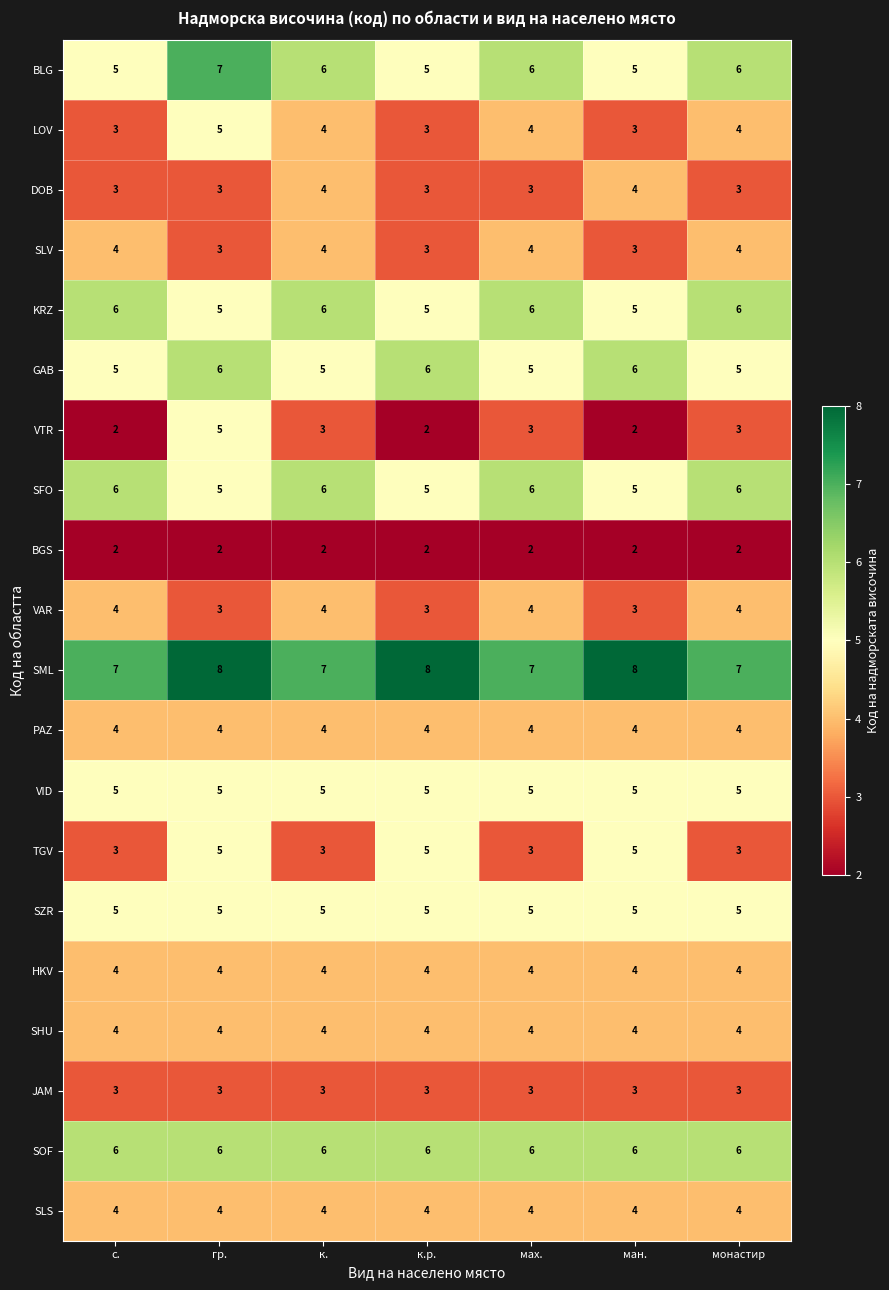

What is the sum of all SLS values?

28